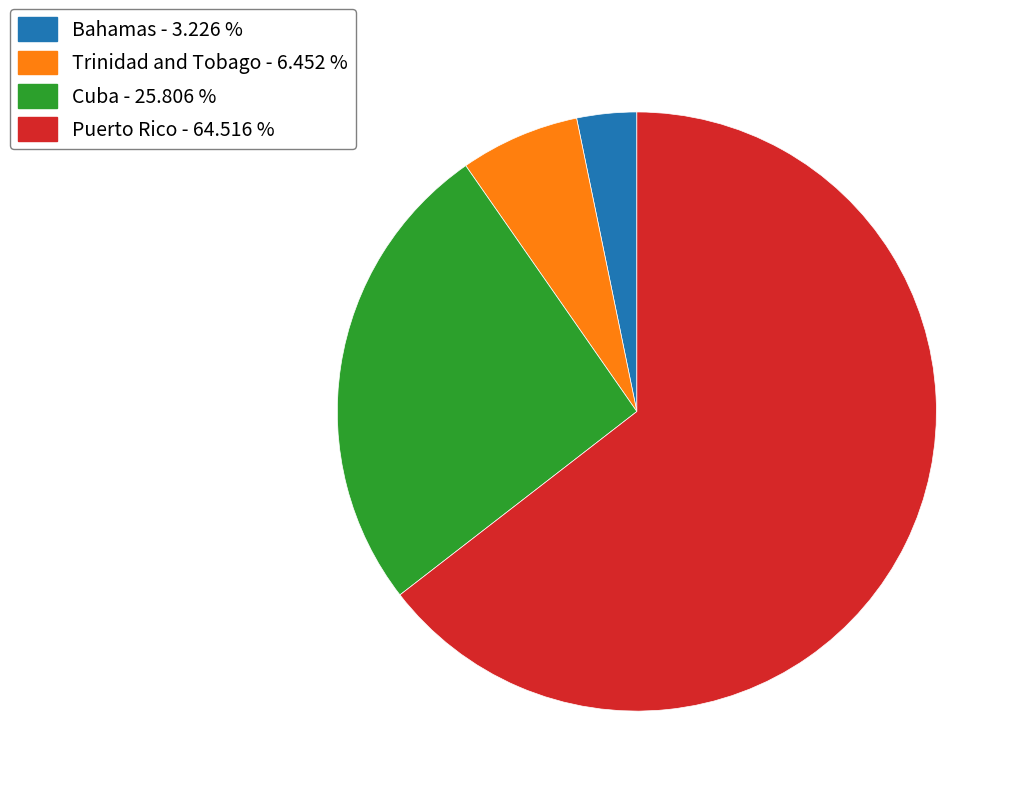

Approximately how many times larger is the value at Cuba - 25.806 % compared to Trinidad and Tobago - 6.452 %?

4.0